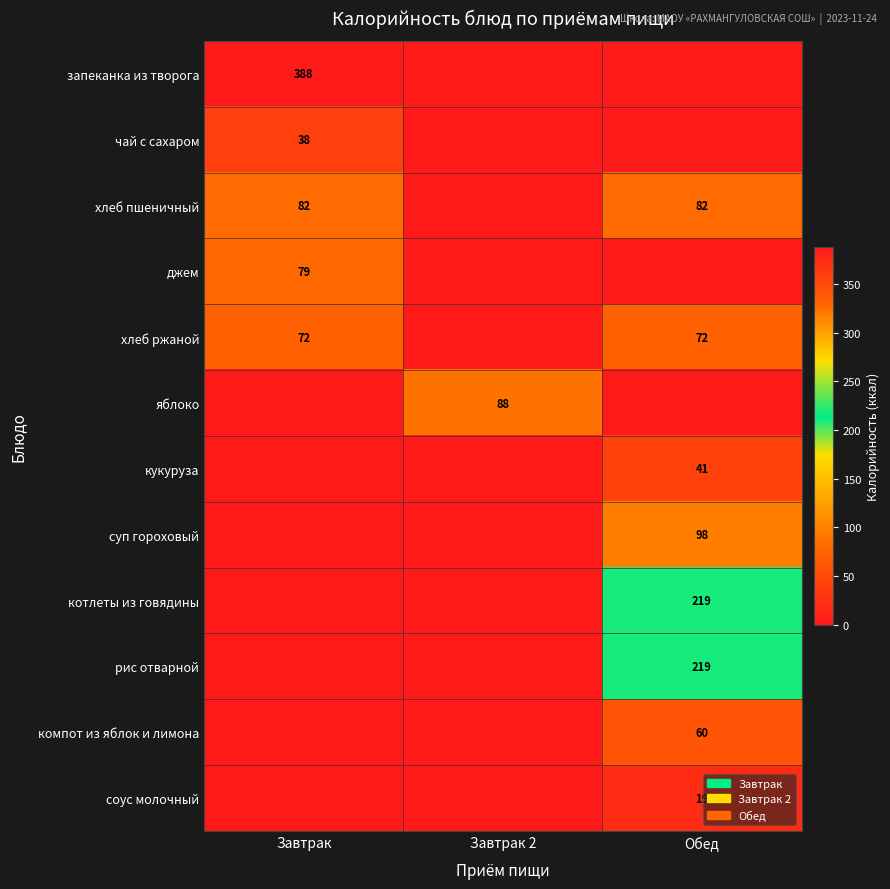

The value of соус молочный at Обед is 8. True or false?

False